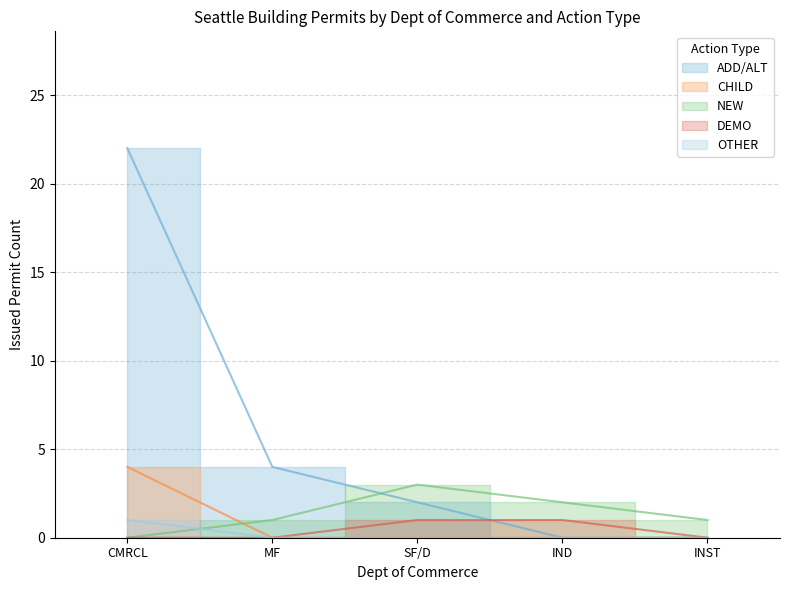

Reading left to right, transcribe all the data shown in this chart.

ADD/ALT: CMRCL=22	MF=4	SF/D=2	IND=0	INST=0
CHILD: CMRCL=4	MF=0	SF/D=0	IND=0	INST=0
NEW: CMRCL=0	MF=1	SF/D=3	IND=2	INST=1
DEMO: CMRCL=0	MF=0	SF/D=1	IND=1	INST=0
OTHER: CMRCL=1	MF=0	SF/D=0	IND=0	INST=0